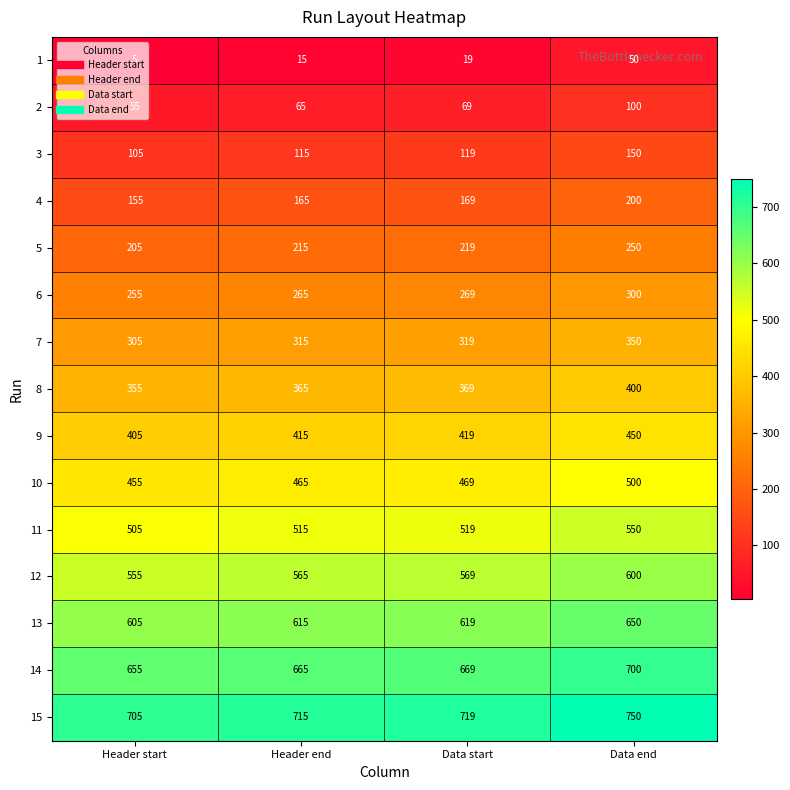

At Header end, list the series in order from smallest to largest.

1, 2, 3, 4, 5, 6, 7, 8, 9, 10, 11, 12, 13, 14, 15